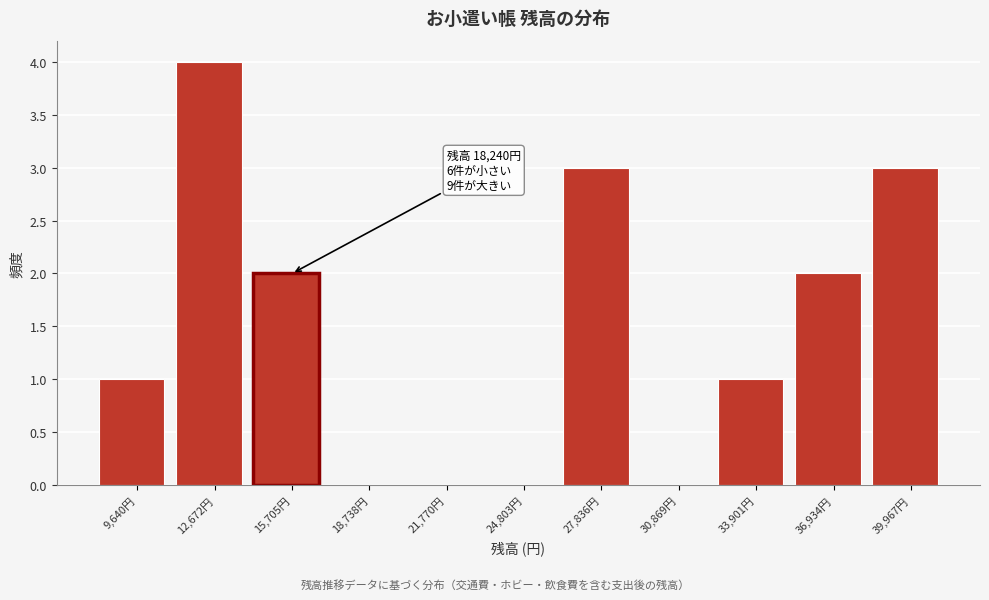

Reading left to right, what are all the values shown in this chart?

9,640円=1	12,672円=4	15,705円=2	18,738円=0	21,770円=0	24,803円=0	27,836円=3	30,869円=0	33,901円=1	36,934円=2	39,967円=3